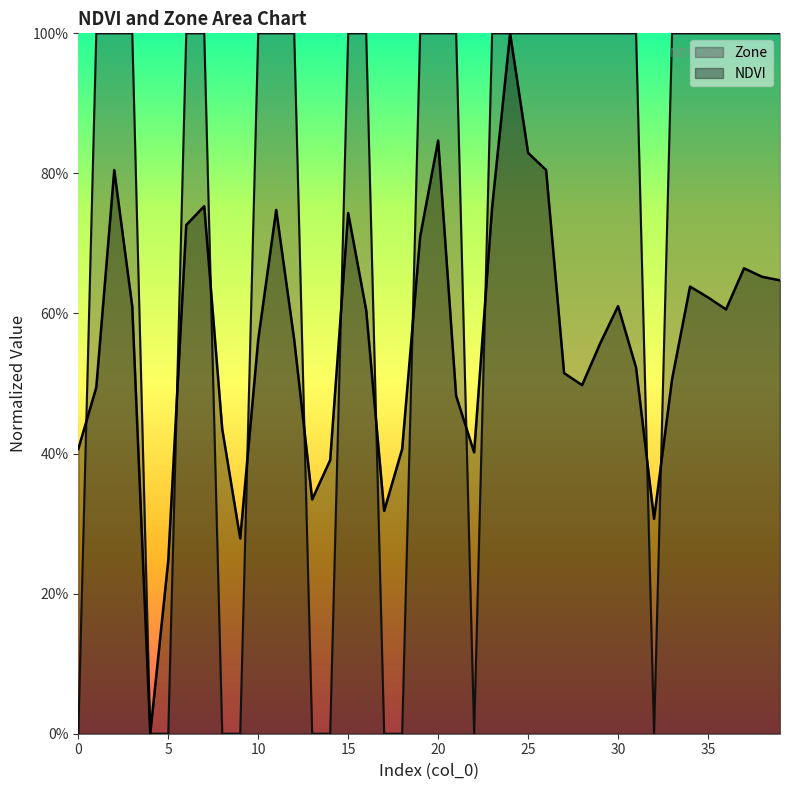

What is the difference between the second highest and minimum values in the NDVI series?

0.8